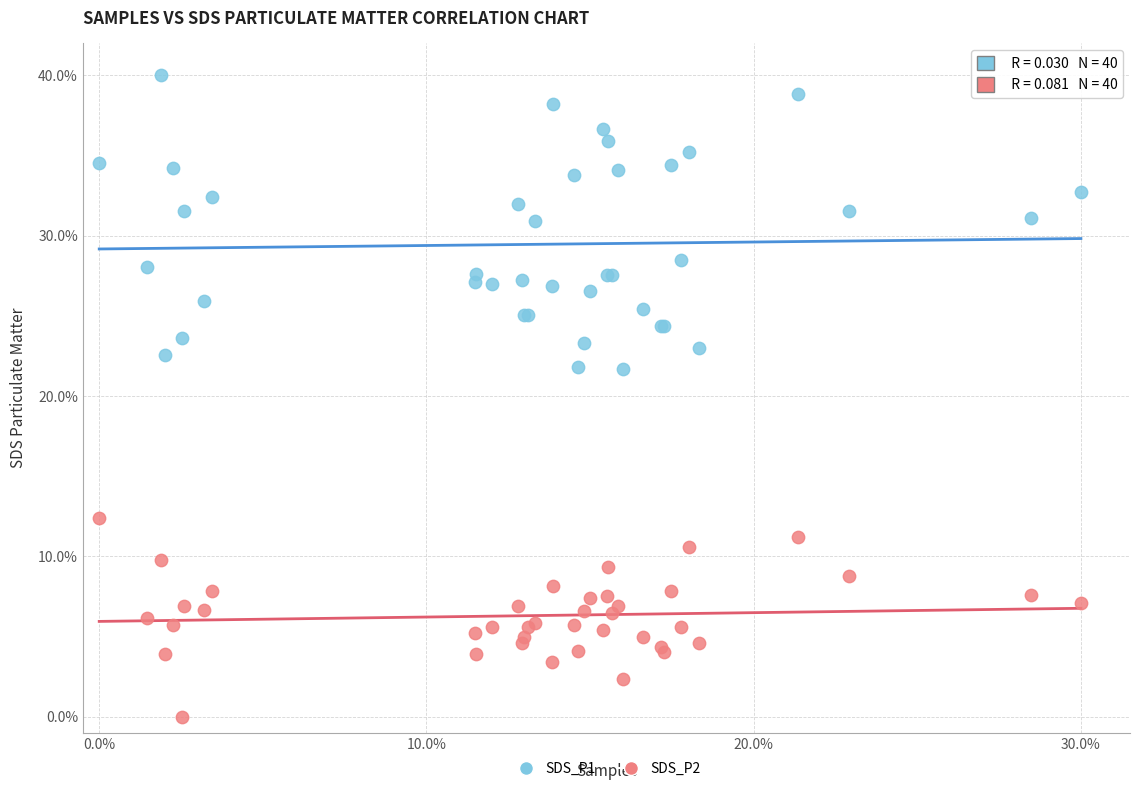

What are all the series names shown in the legend?

SDS_P1, SDS_P2